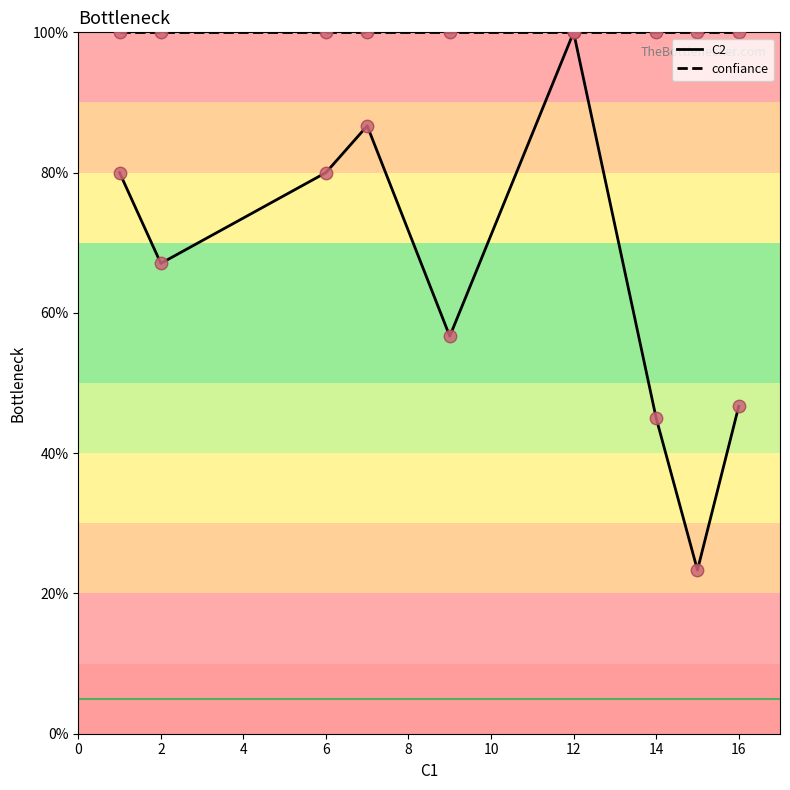

What is the maximum value shown in the chart?

100.0